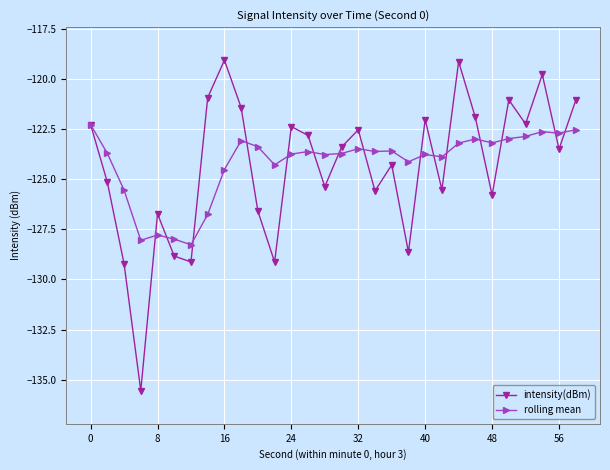

Which series has the largest total across all categories?

rolling mean